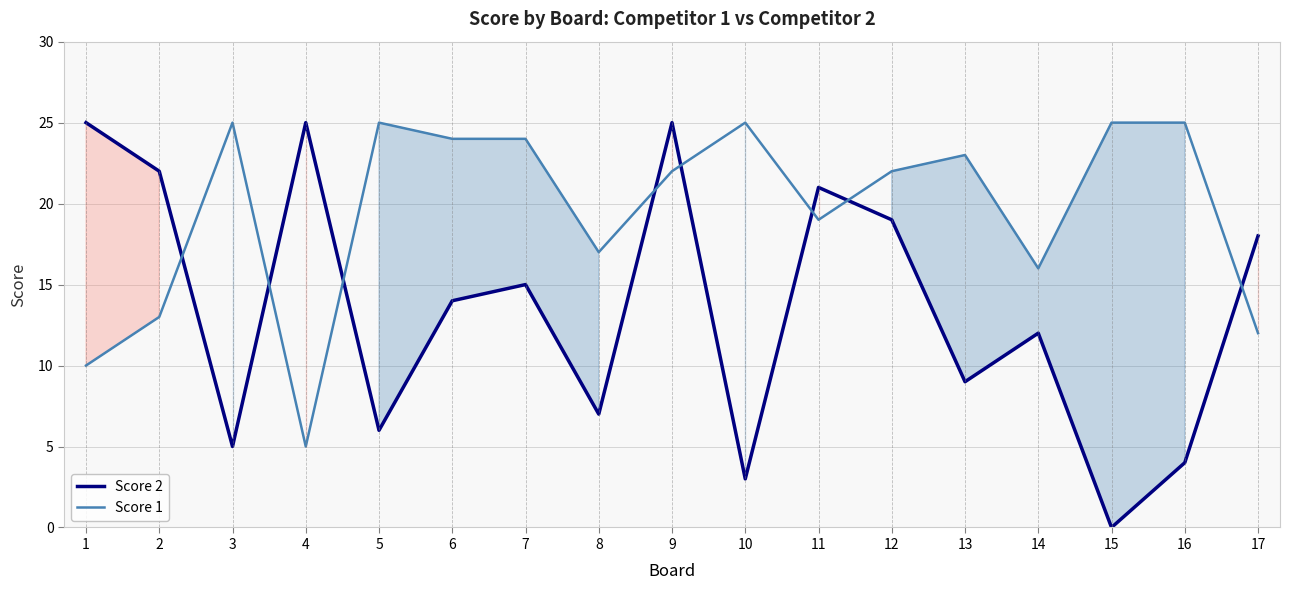

Rank the series by their maximum value, from highest to lowest.

Score 2, Score 1